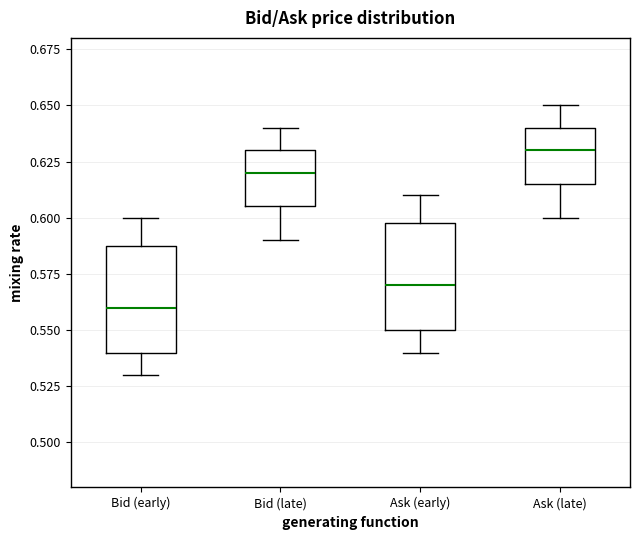

Reading left to right, read every box against the y-axis: the position of its median line, the range the box covers, and the ends of its whiskers. The values are not printed on the chart, so give them approximately, as read against the axis.

Bid (early): median 0.560, box 0.540 to 0.590, whiskers 0.530 to 0.600
Bid (late): median 0.620, box 0.605 to 0.630, whiskers 0.590 to 0.640
Ask (early): median 0.570, box 0.550 to 0.600, whiskers 0.540 to 0.610
Ask (late): median 0.630, box 0.615 to 0.640, whiskers 0.600 to 0.650